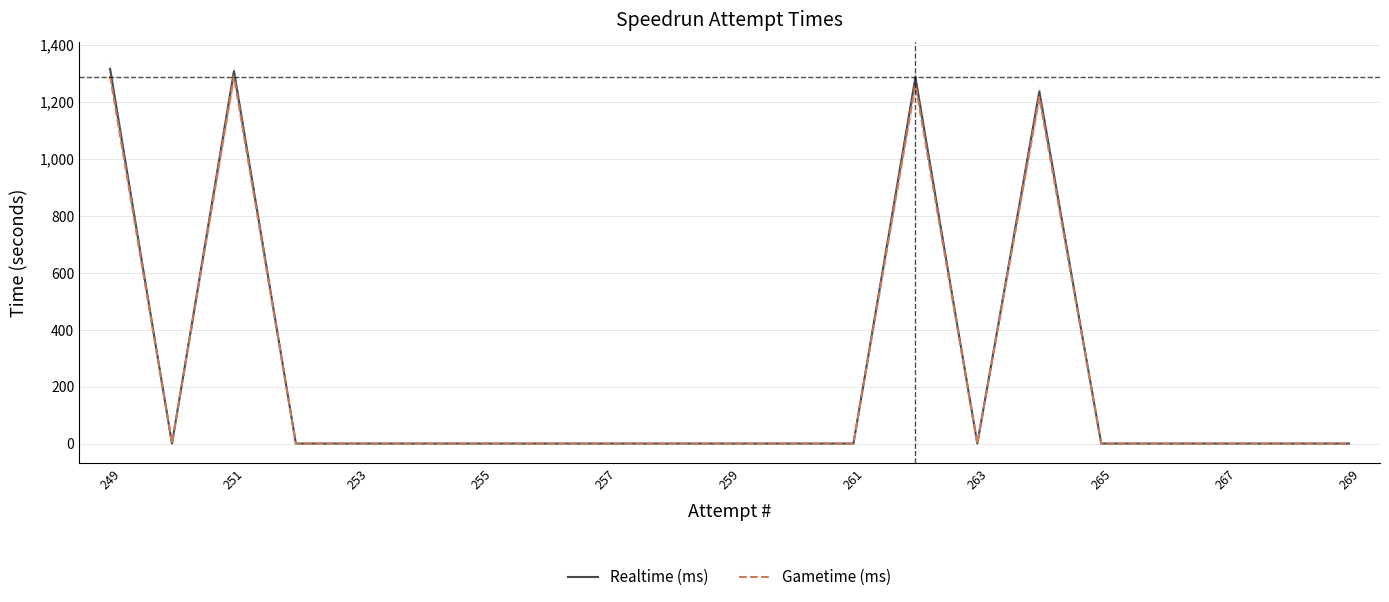

Is it true that Gametime (ms) equals -865.1 at 265?

False